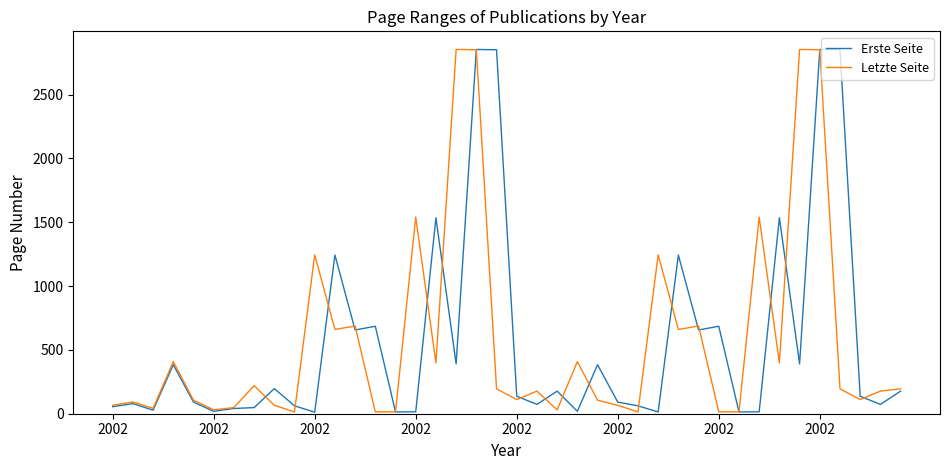

How many lines are shown in the chart?

2